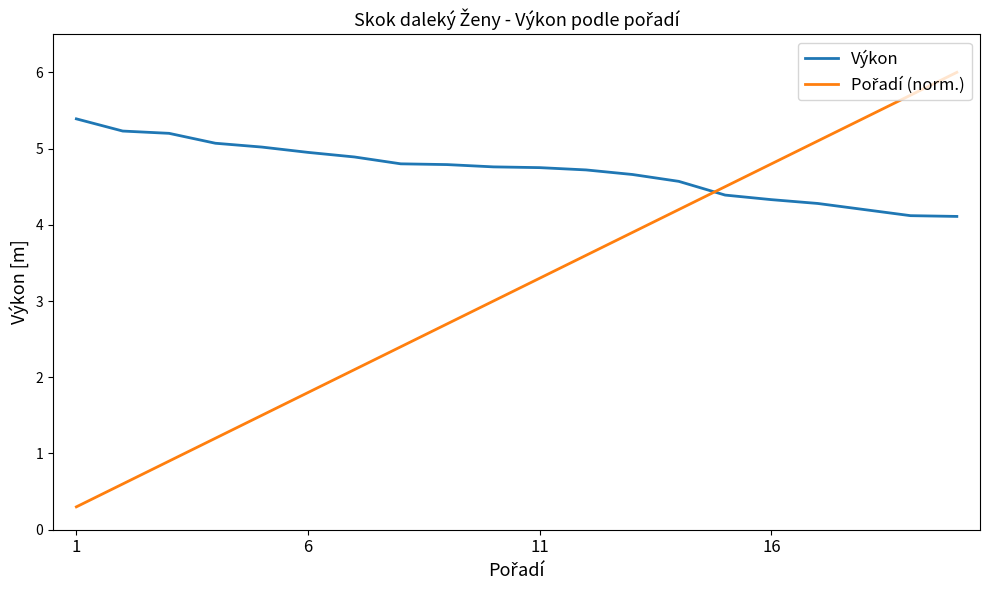

How many lines are shown in the chart?

2